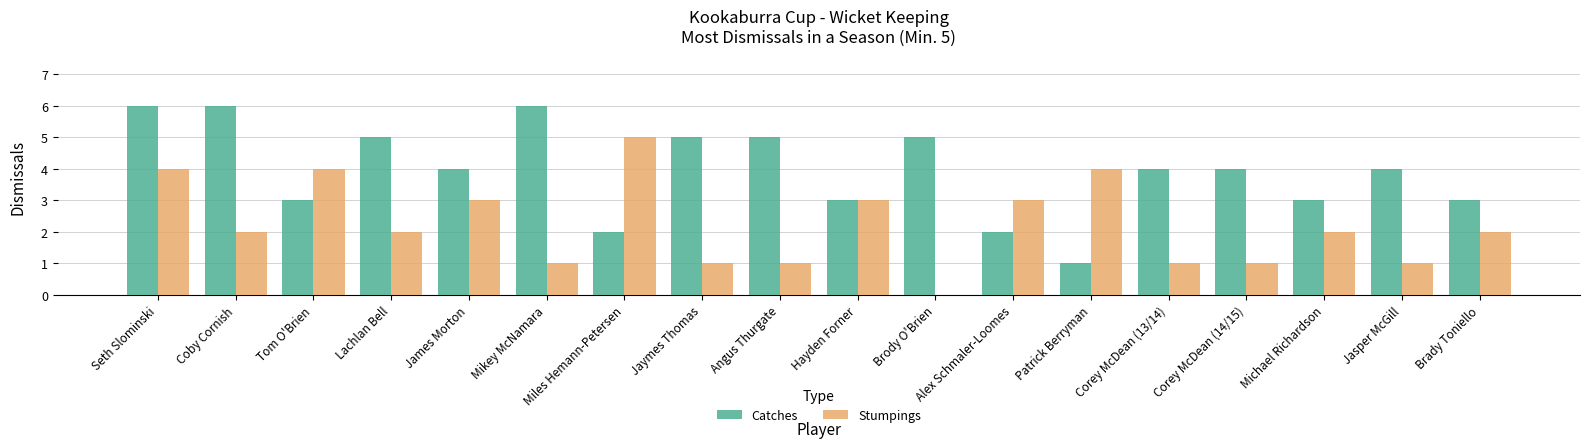

What is the average value of the Catches series?

4